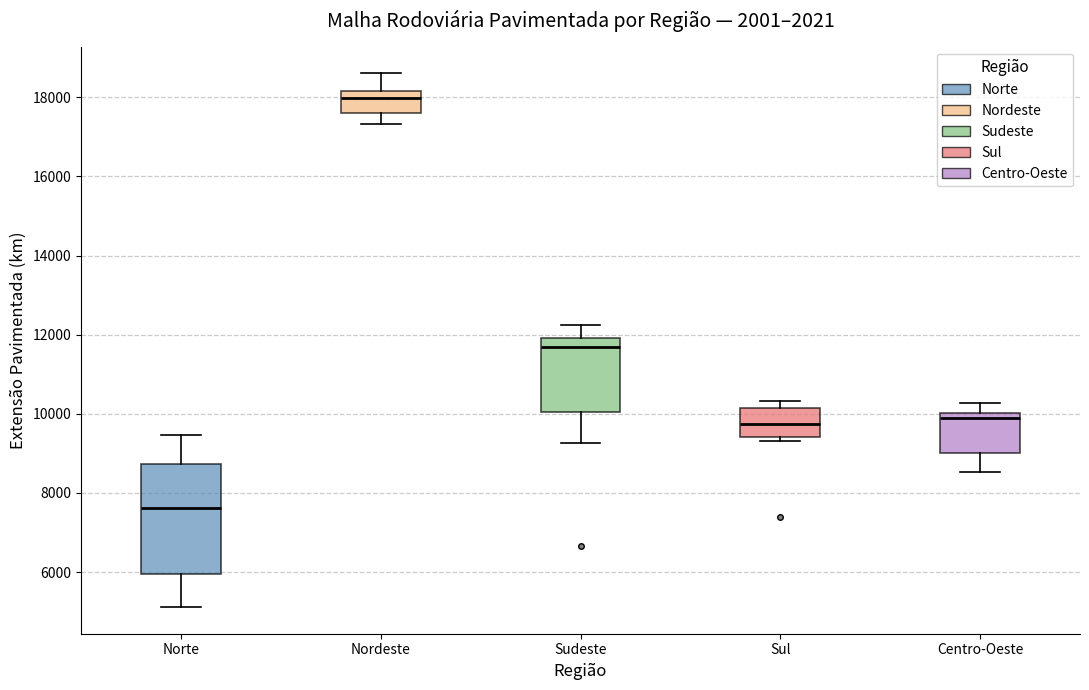

Reading left to right, transcribe this box plot: for each box, give where its median line is, the range the box spans, and where its two whiskers end, as read against the y-axis. The values are not printed on the chart, so give them approximately, as read against the axis.

Norte: median 7600, box 6000 to 8800, whiskers 5200 to 9400
Nordeste: median 18000, box 17600 to 18200, whiskers 17400 to 18600
Sudeste: median 11600, box 10000 to 12000, whiskers 9200 to 12200
Sul: median 9800, box 9400 to 10200, whiskers 9400 (just below the box's lower edge) to 10400
Centro-Oeste: median 9800, box 9000 to 10000, whiskers 8600 to 10200